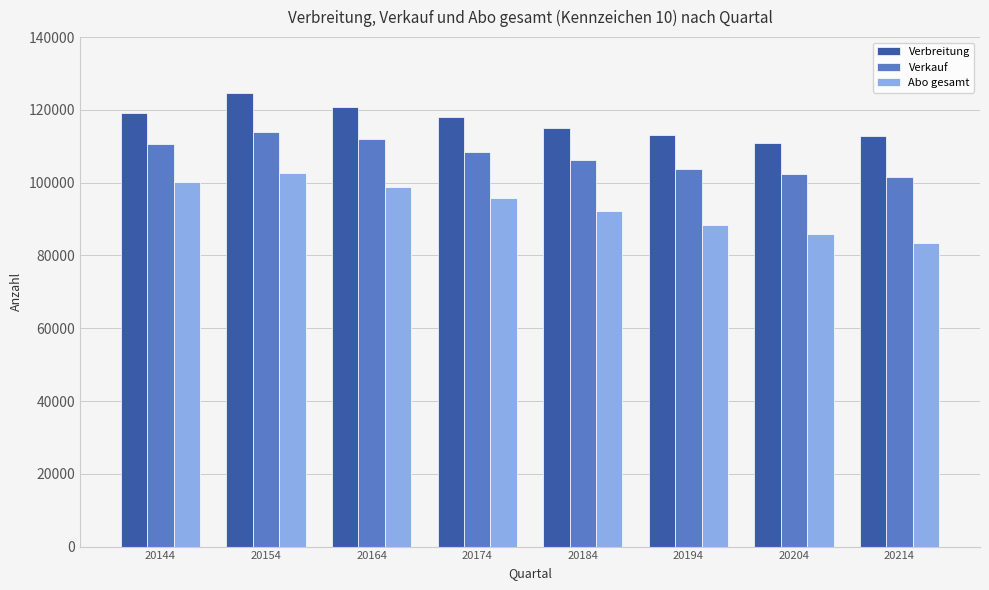

What is the maximum value shown in the chart?

124711